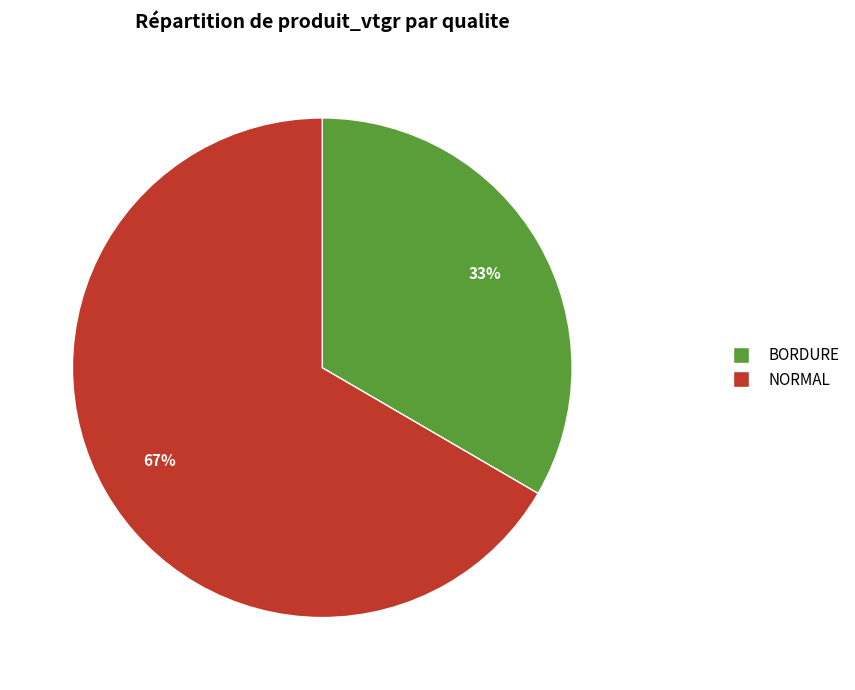

Is there any slice that represents more than half of the pie?

Yes